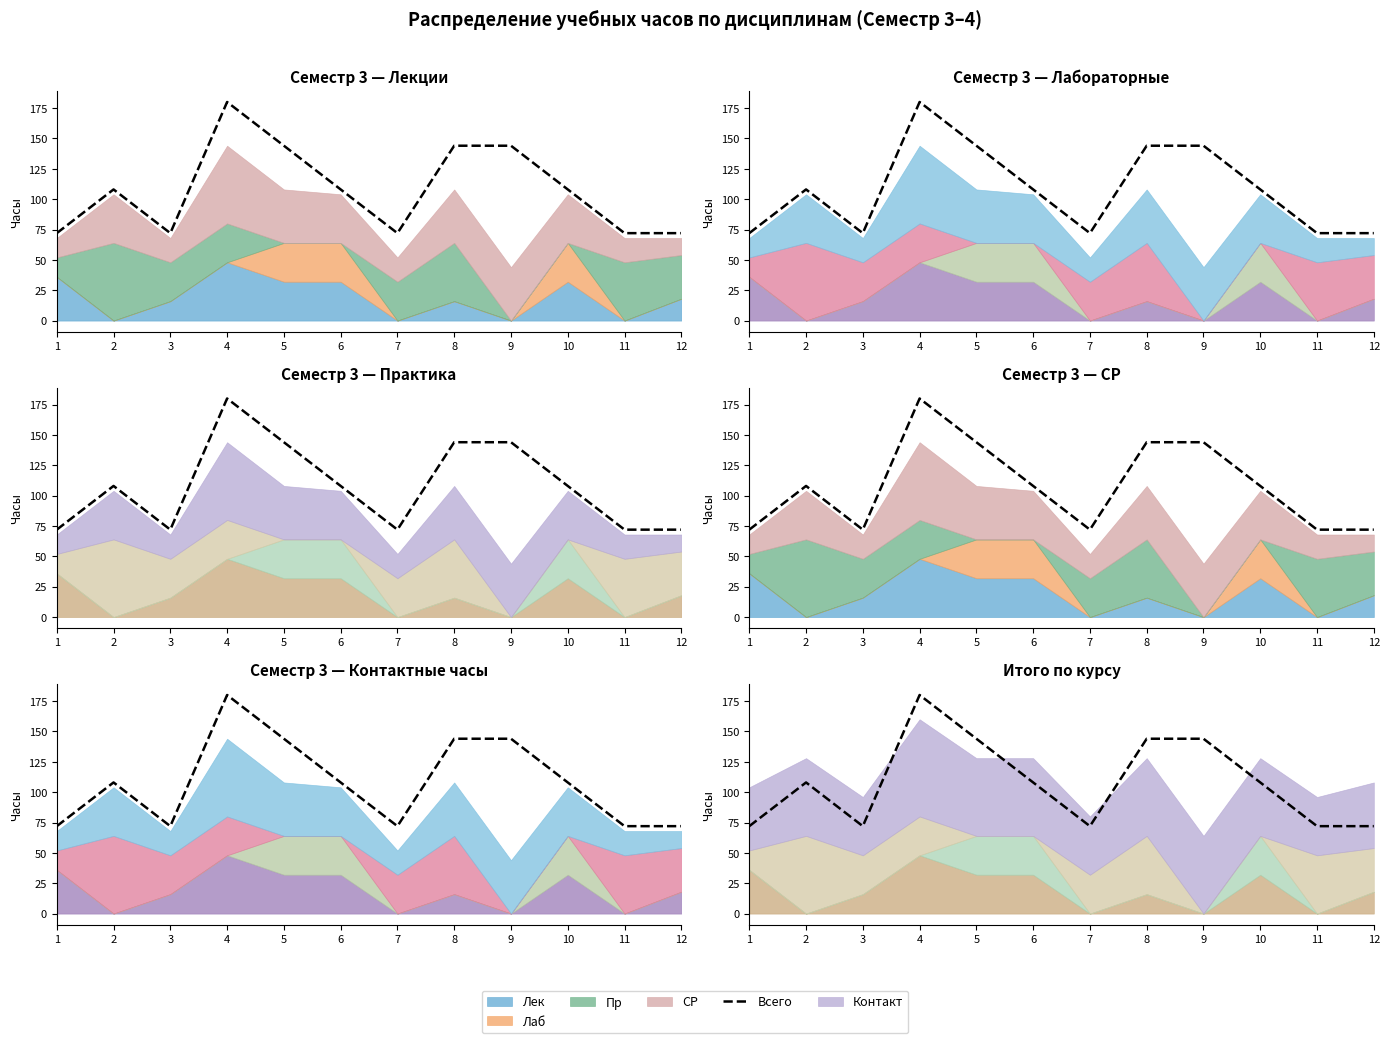

How many values exceed 108?

4